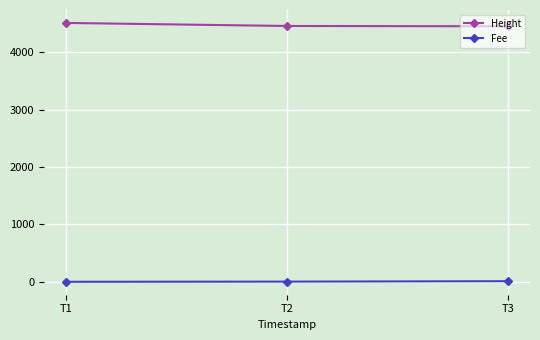

Is the value of Height at T1 greater than the value of Fee at T3?

Yes